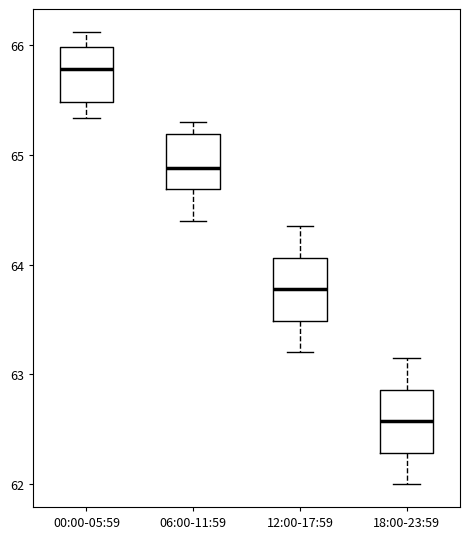

Where is the lower edge of the box for 18:00-23:59 on the y-axis? The values are not printed on the chart, so give them approximately, as read against the axis.

62.3